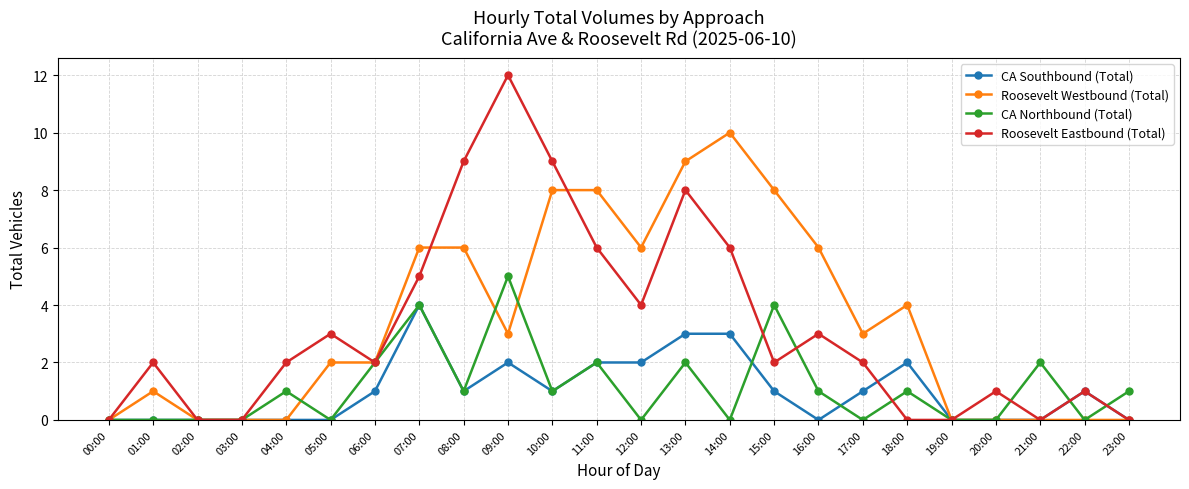

What is the label of the 16th point from the right?

08:00